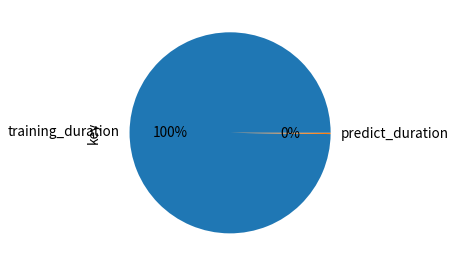

What is the majority slice?

training_duration